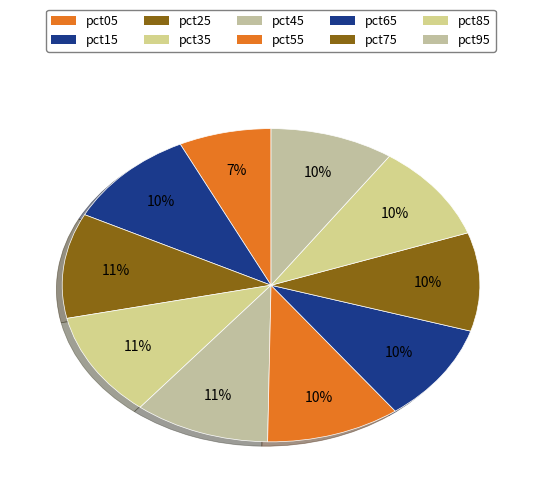

Is it true that pct75 is 1% of the pie?

False